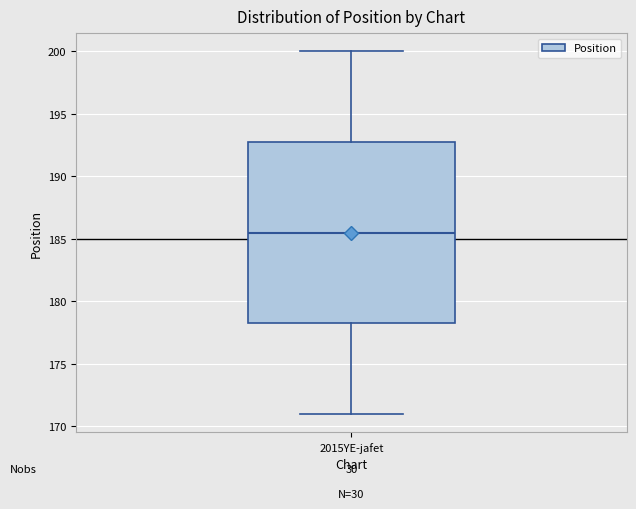

Transcribe this box plot: give where the median line is, the range the box spans, and where the two whiskers end, as read against the y-axis. The values are not printed on the chart, so give them approximately, as read against the axis.

median 185.5, box 178.5 to 193.0, whiskers 171.0 to 200.0